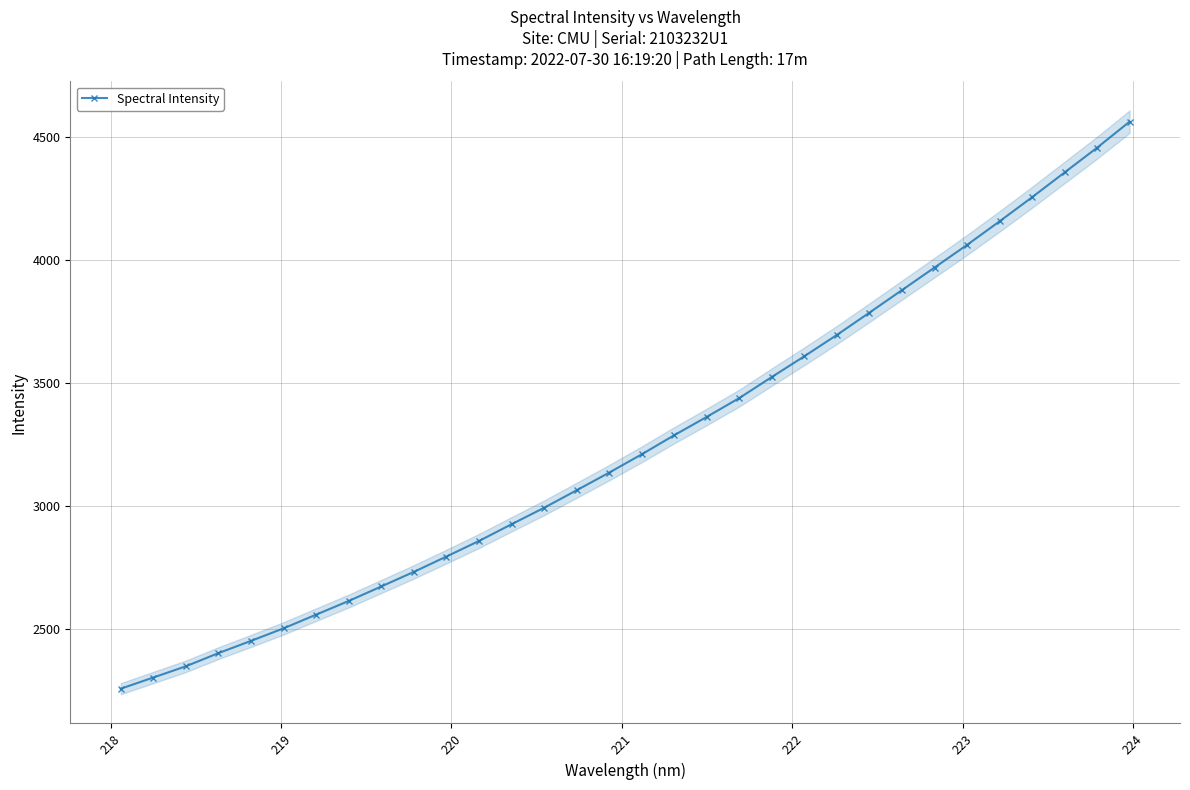

What is the value of the Spectral Intensity point at the 15th from the left?

3064.4